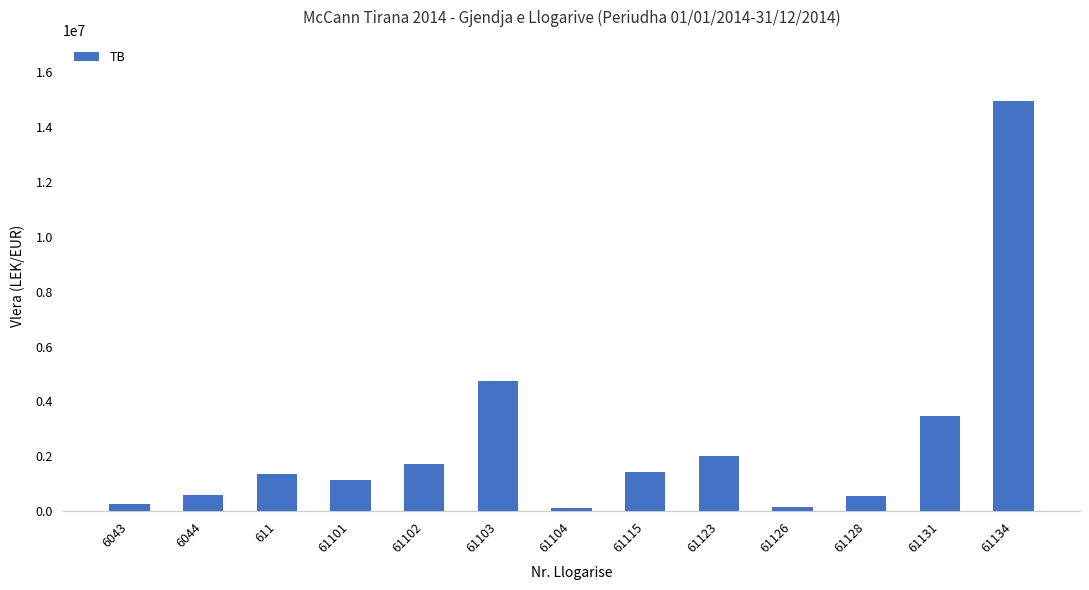

What is the value of the 9th bar from the left?

2010362.2